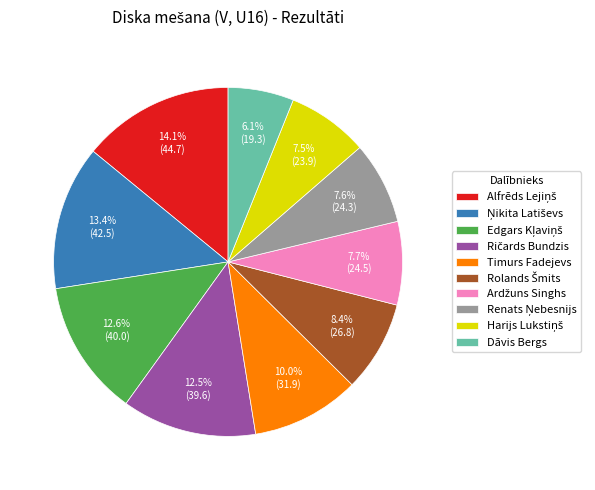

To the nearest percent, what is the difference between the largest and smallest slice percentages?

8%